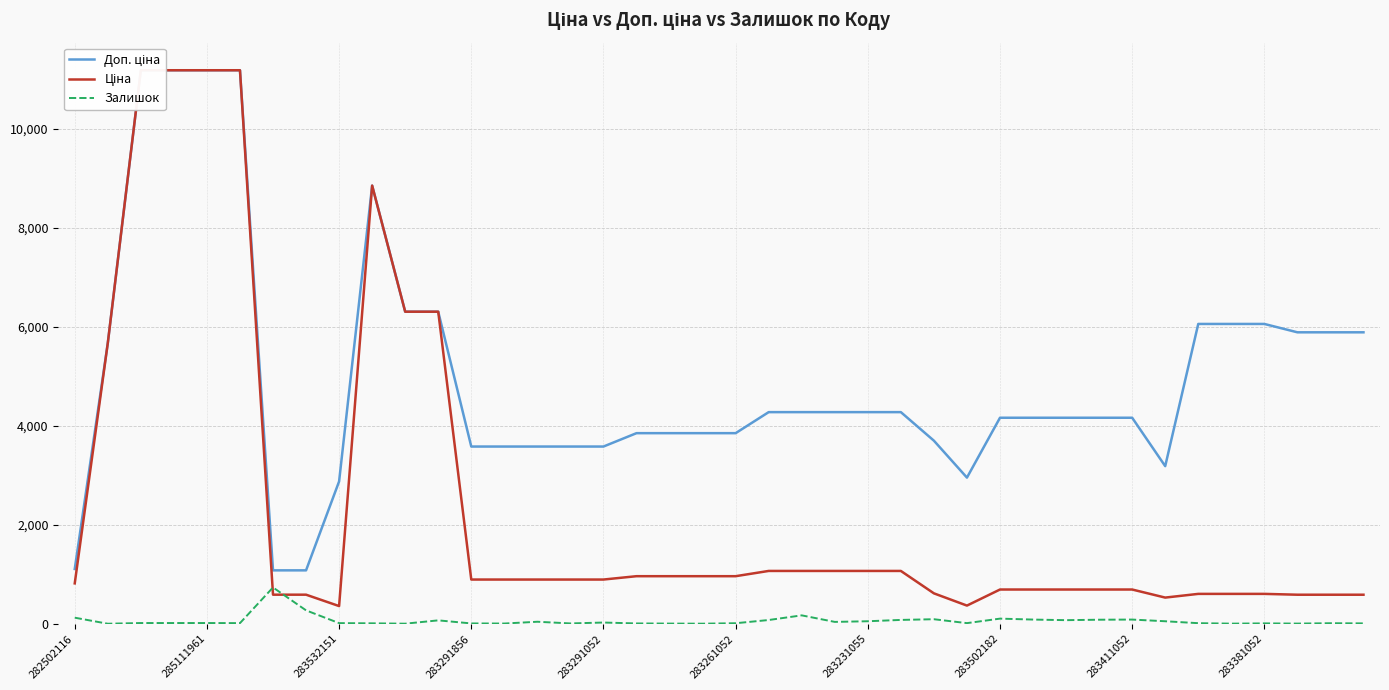

The Залишок series shows 106 at 283502182. True or false?

True